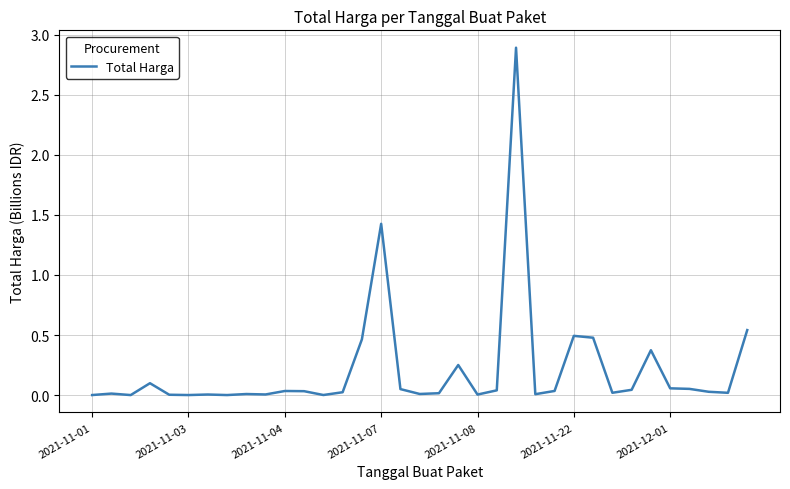

What is the maximum value shown in the chart?

2.9